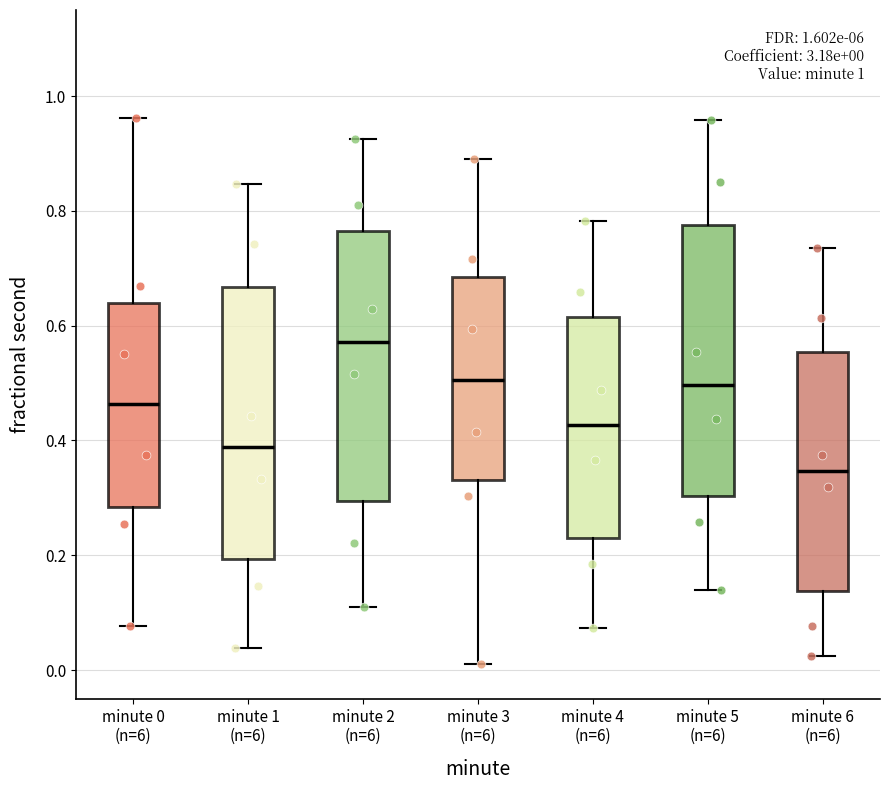

Which box's median line is the highest?

minute 2 (n=6)